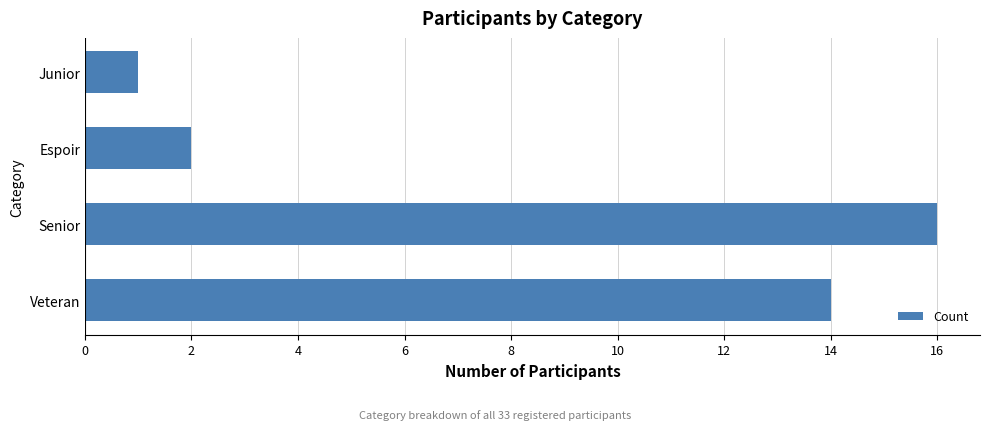

Reading bottom to top, list all the values displayed in this chart.

14	16	2	1